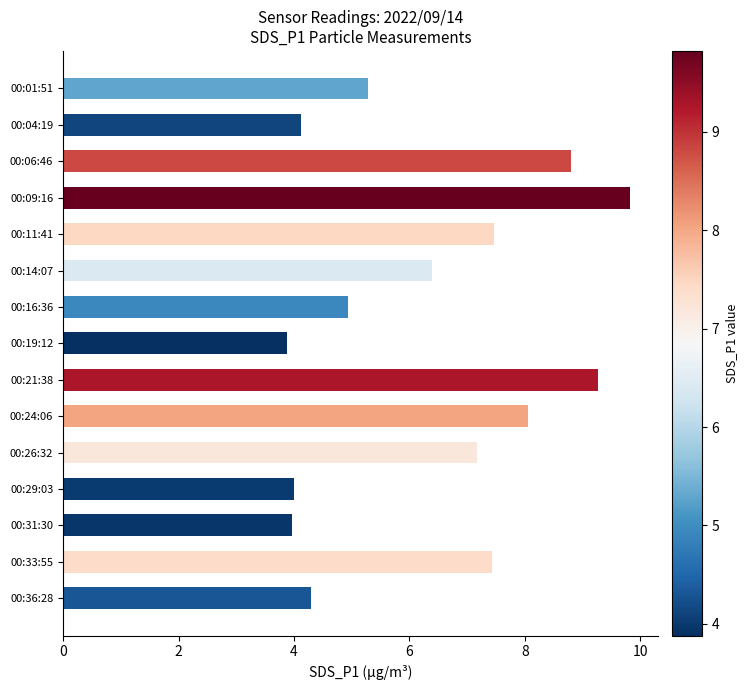

Which label corresponds to the smallest value in the chart?

00:19:12